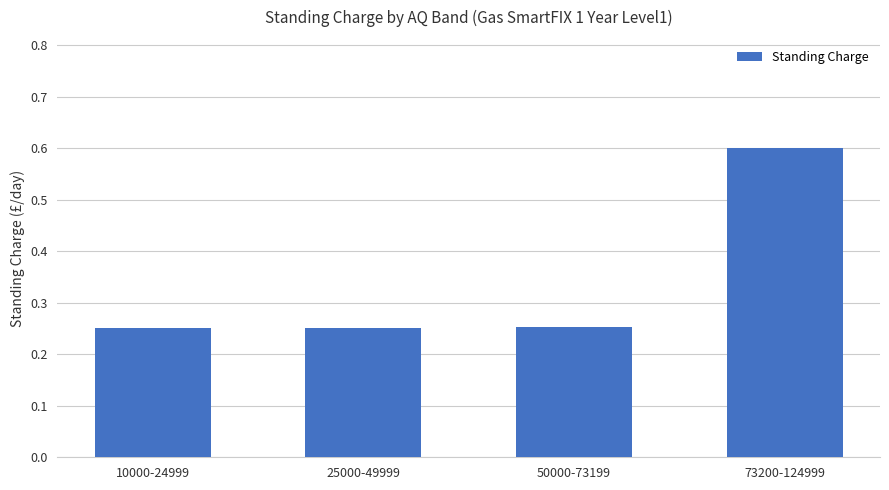

What is the sum of all values?

1.4